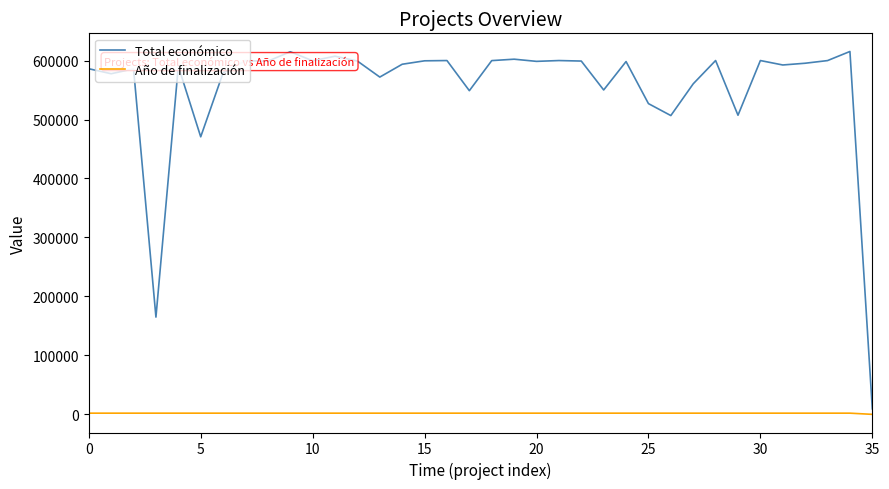

Which series has the widest spread of values?

Total económico